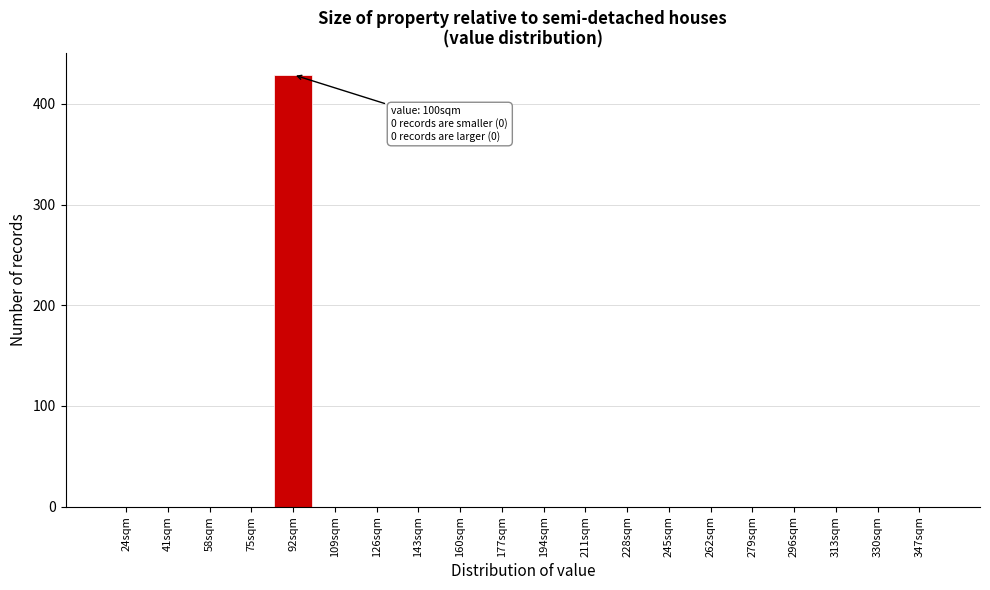

Which range on the x-axis has the tallest bar?

83.5 to 100.5